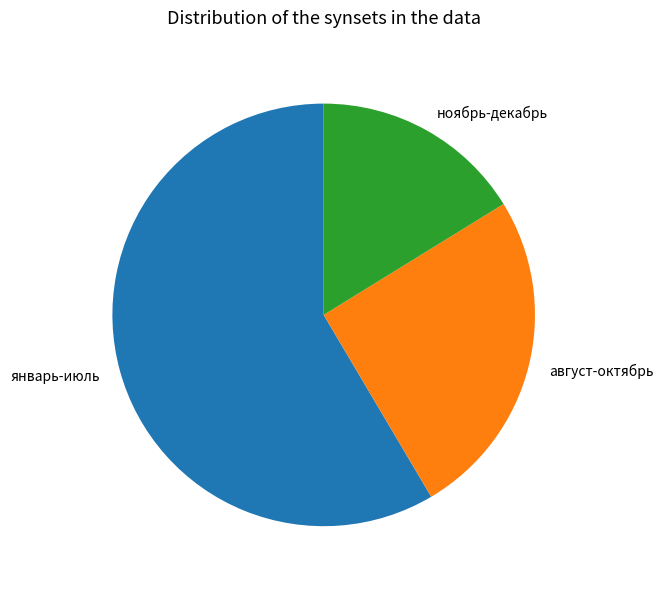

How many slices are in this pie chart?

3